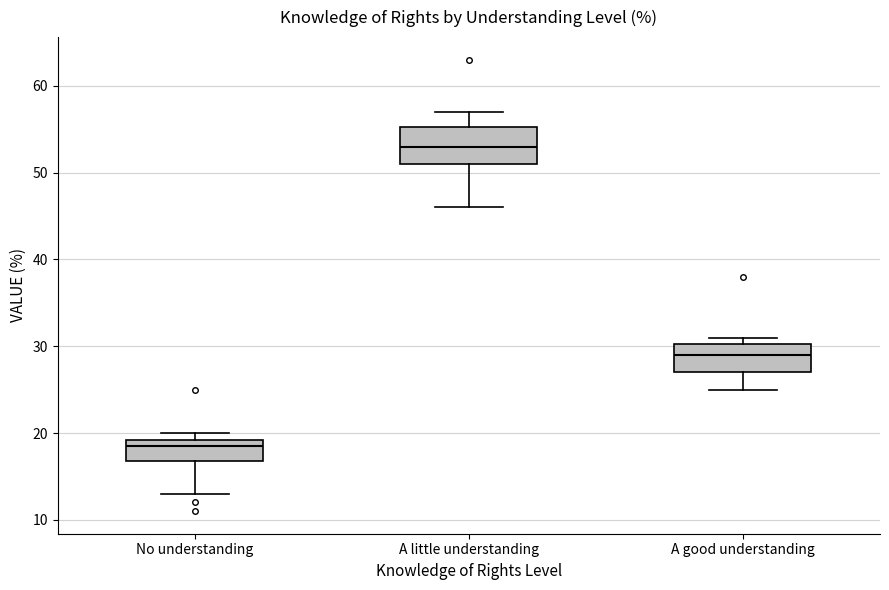

Which box has the lowest median line?

No understanding